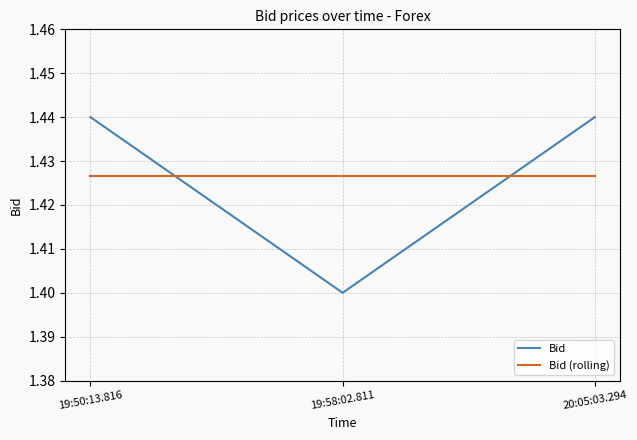

Is this an area chart (filled region under the line)?

No